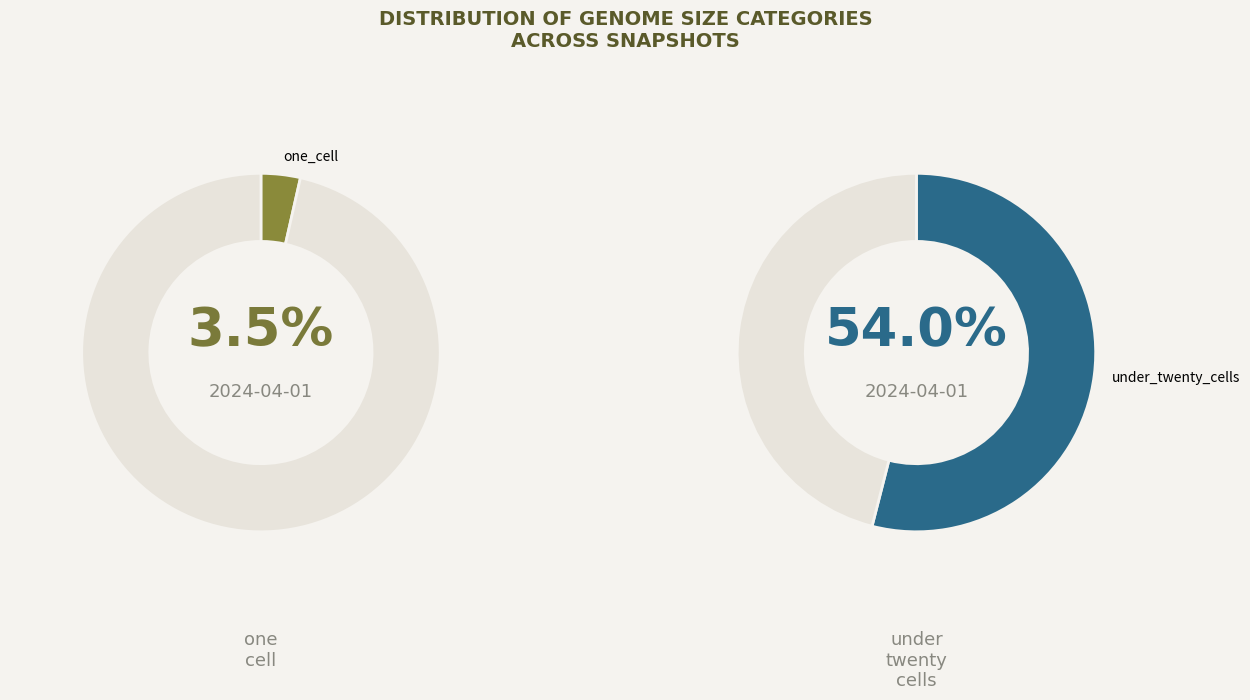

Combined, do 0 and 1 account for over 50%?

Yes